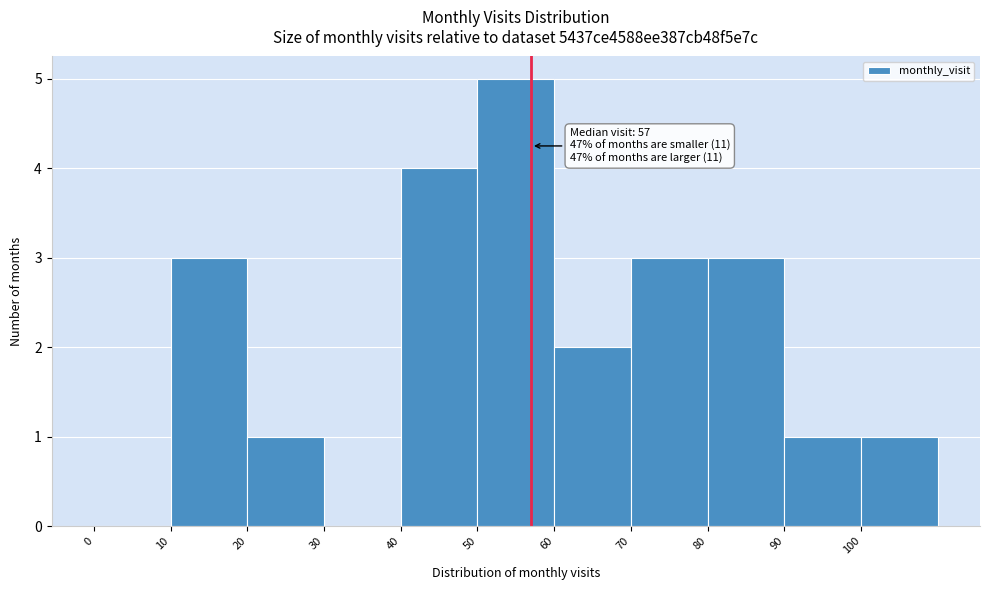

Over which range of the x-axis is the bar tallest?

50 to 60